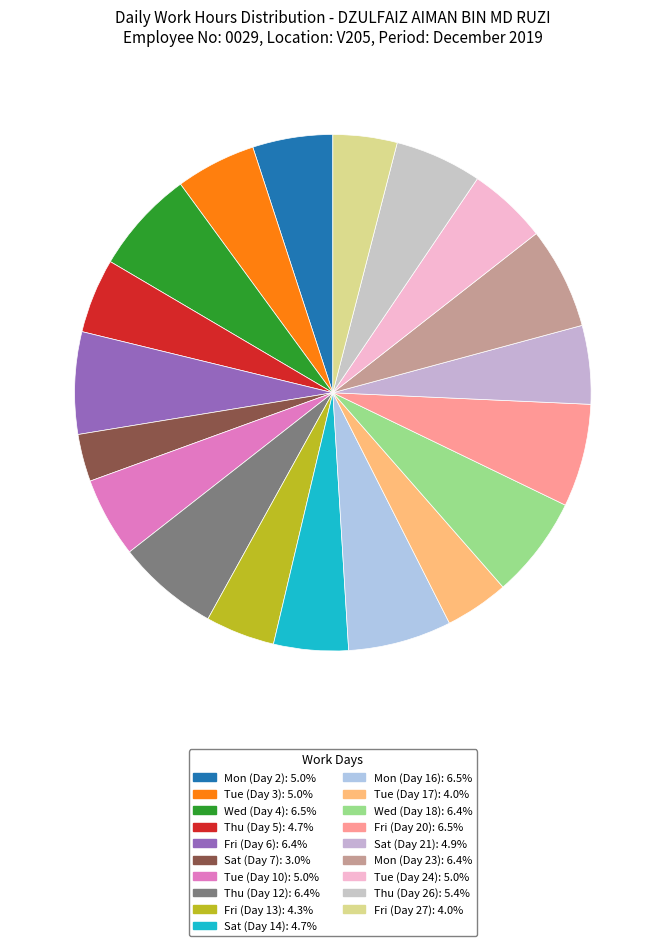

How many segments does this pie chart have?

19